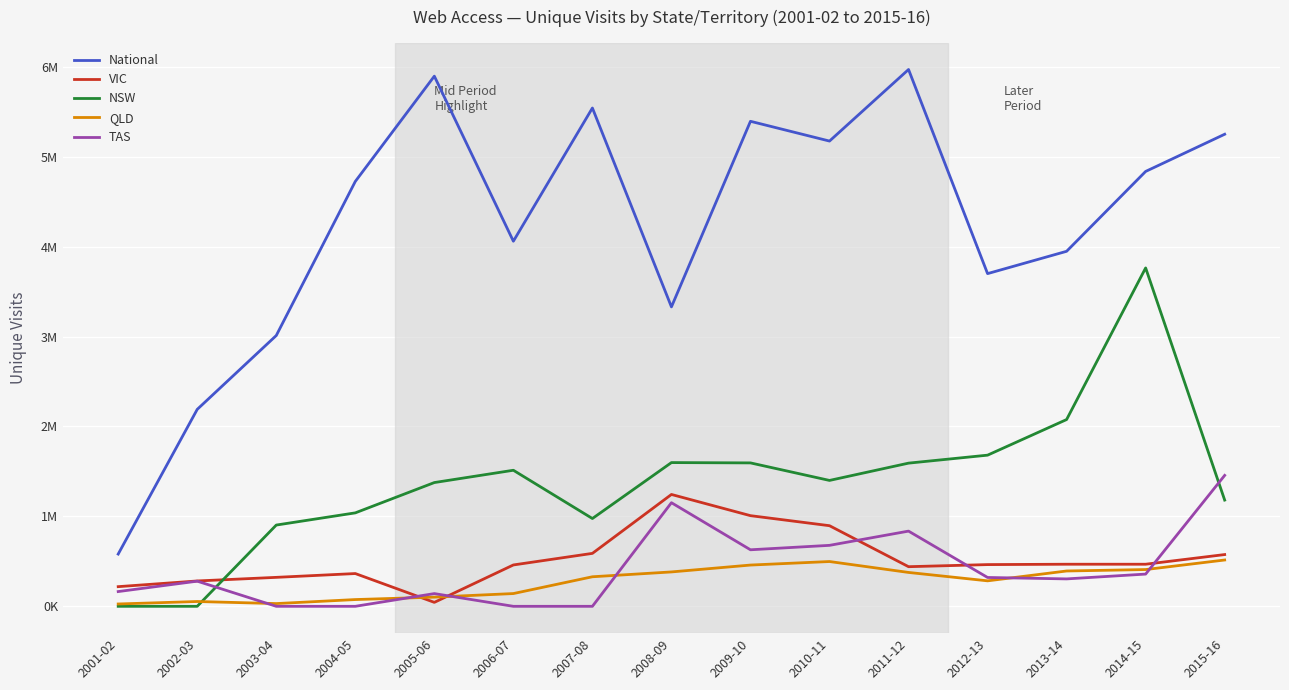

What are all the series names shown in the legend?

National, VIC, NSW, QLD, TAS